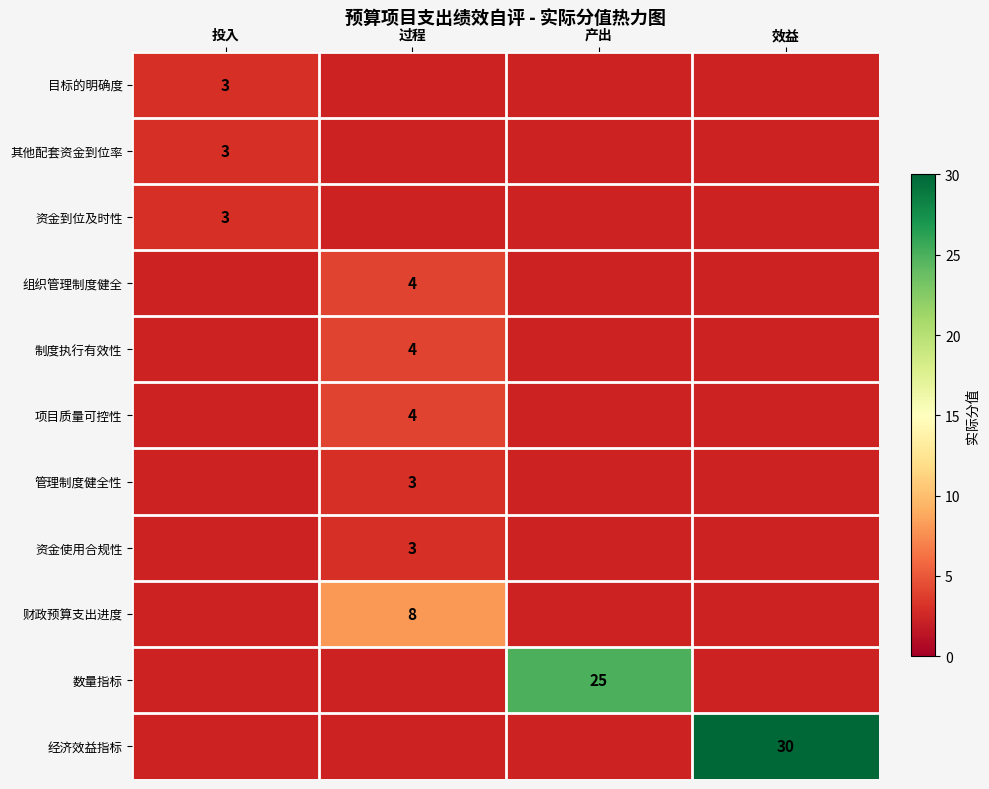

True or false: 资金使用合规性 has a value of 3 at 过程.

True